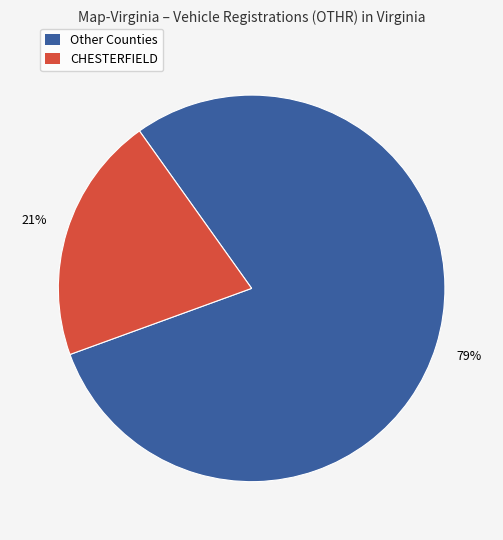

Is there a majority slice in this chart?

Yes